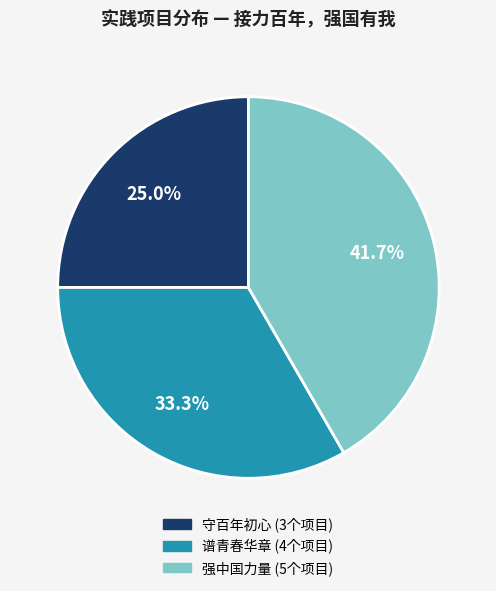

How many slices are in this pie chart?

3